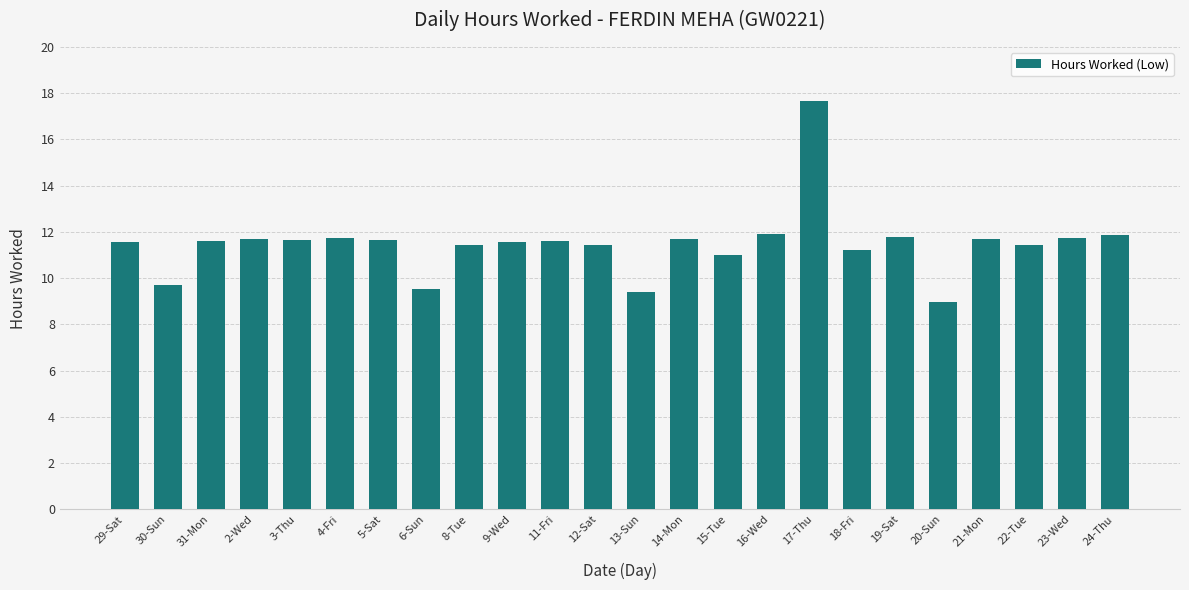

What is the difference between the maximum and minimum values?

8.7